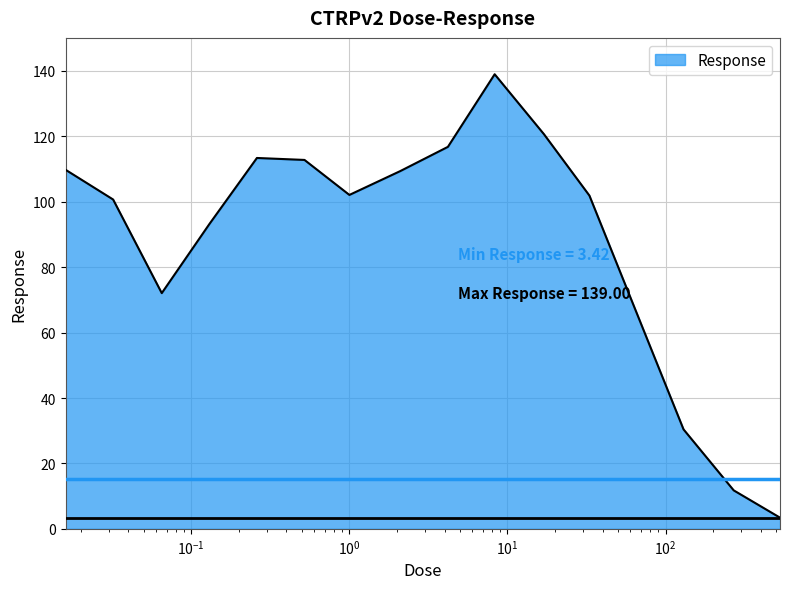

What is the sum of all values?

1337.4